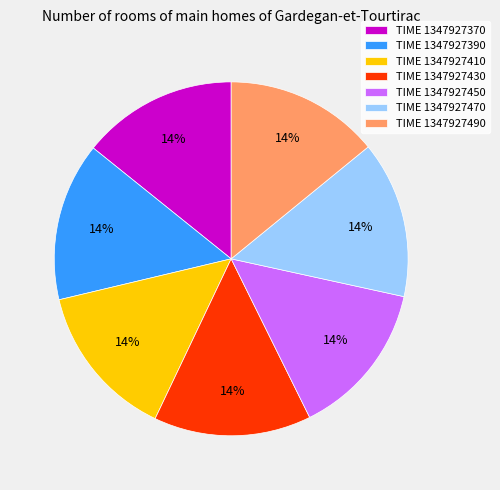

Is there any slice that represents more than half of the pie?

No